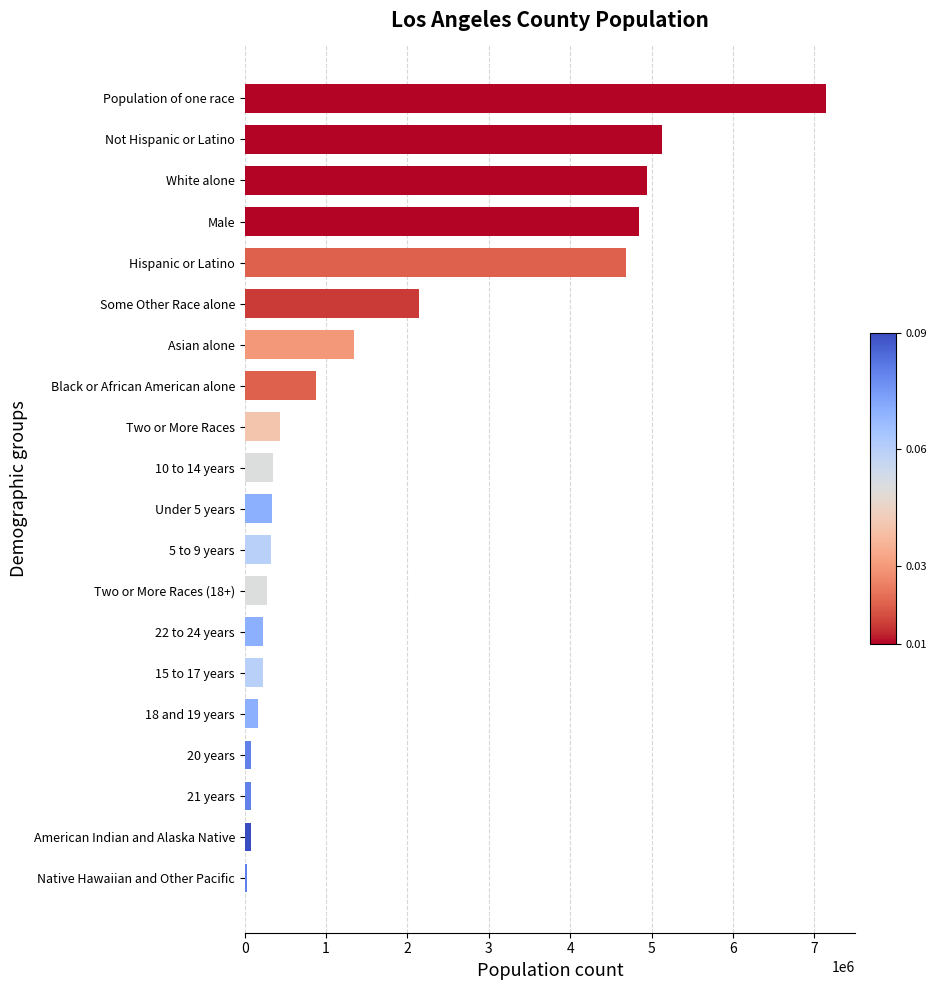

At which label is the value closest to 3583362?

Hispanic or Latino